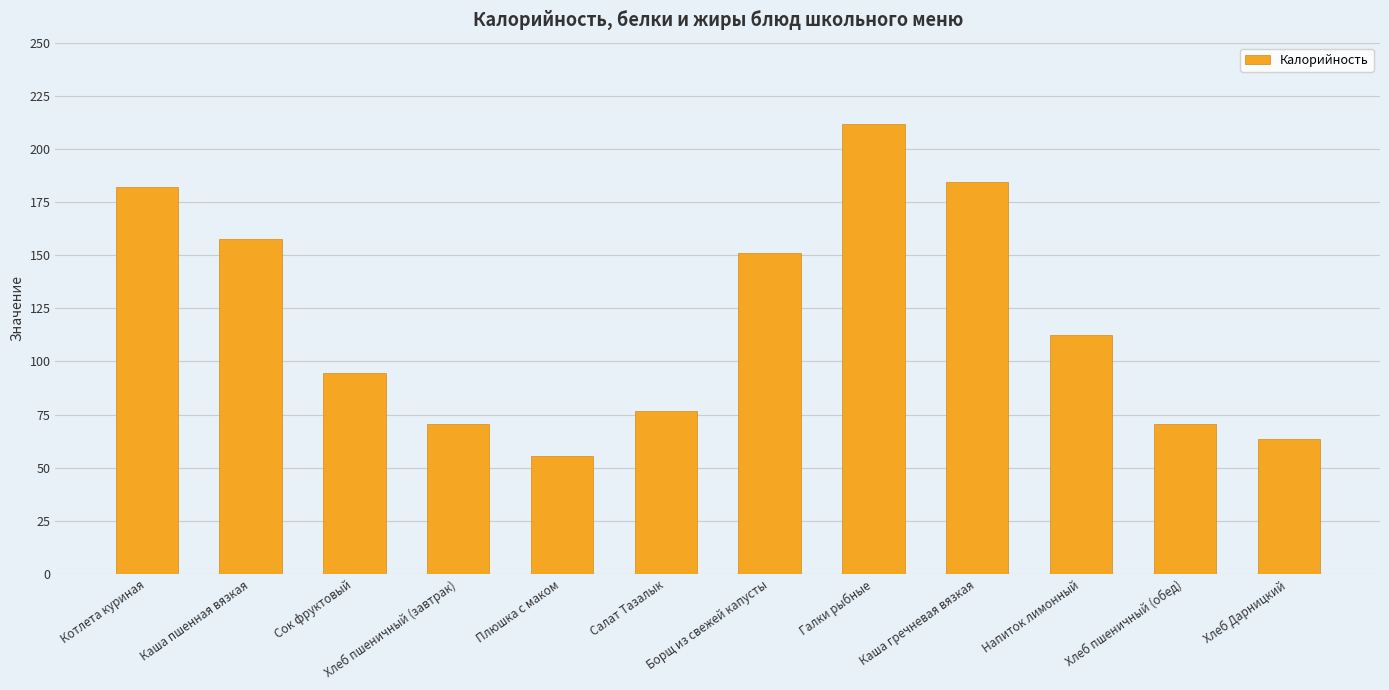

What is the difference between the second highest and second lowest values?

120.8